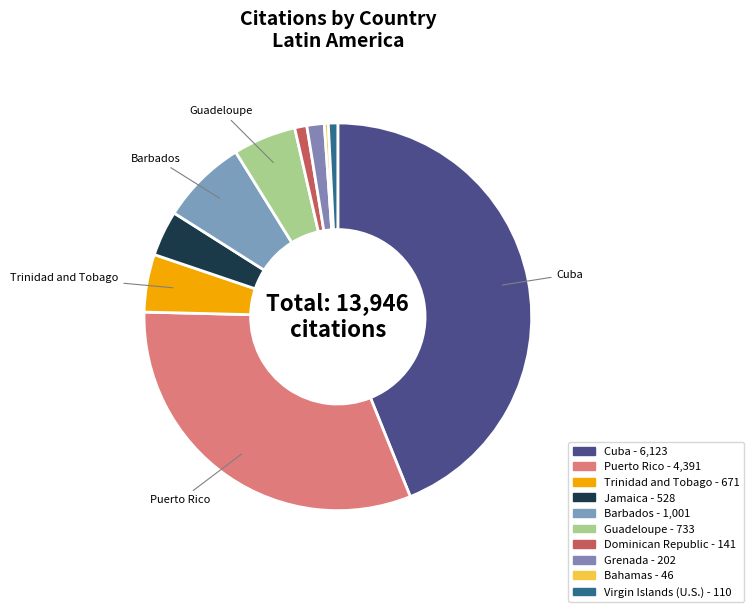

Which category has the smallest portion of the pie?

Bahamas